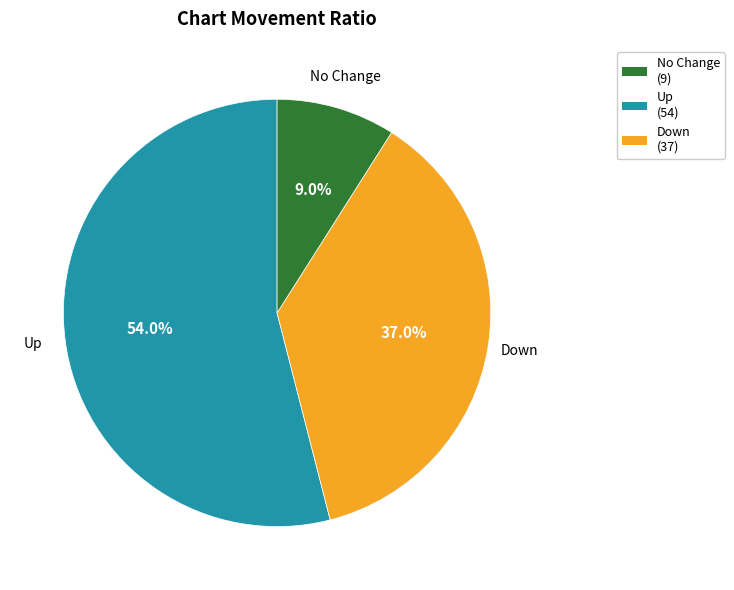

Rank the categories by value from highest to lowest.

Up, Down, No Change